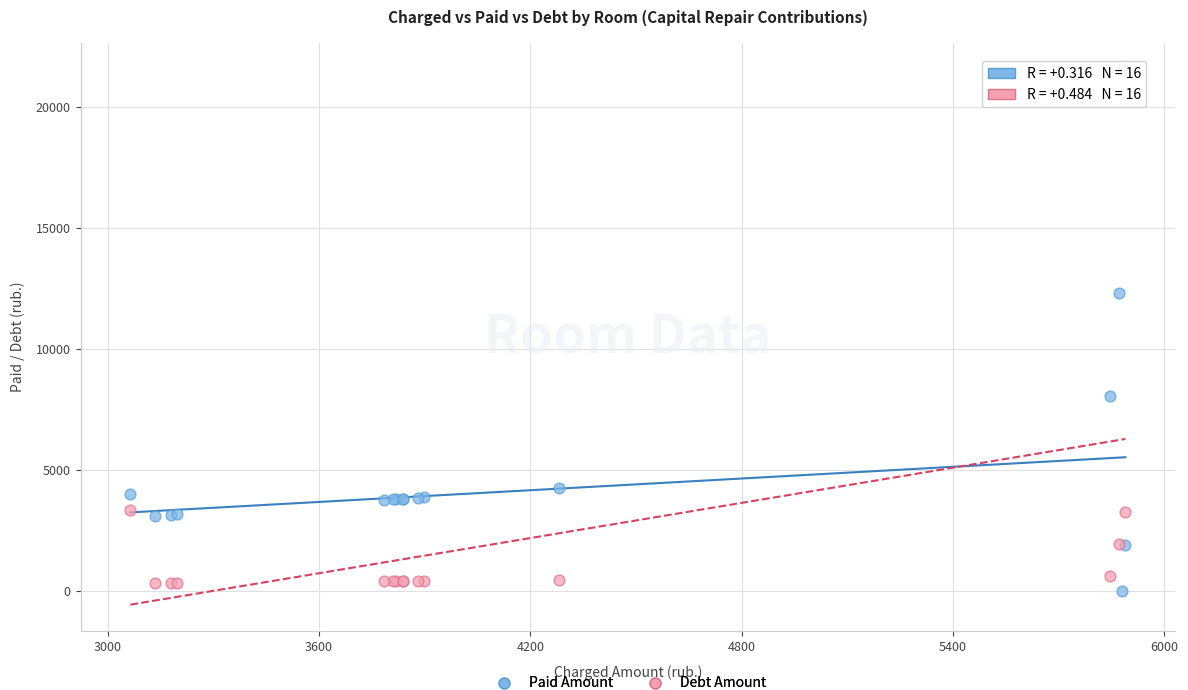

Which series has the widest spread of Y values?

Debt Amount